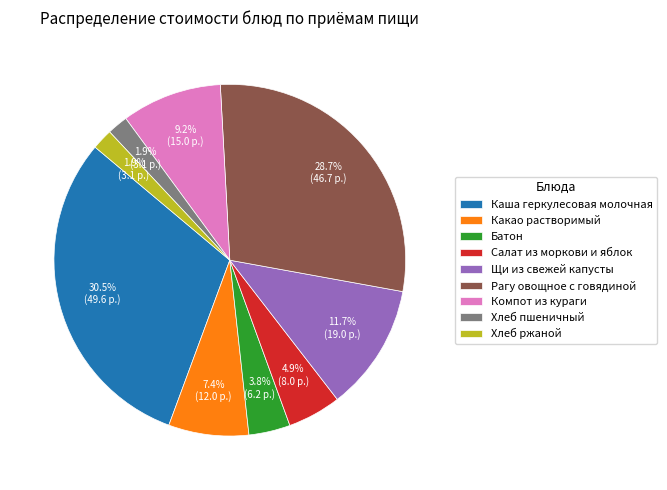

Does any single category account for the majority?

No